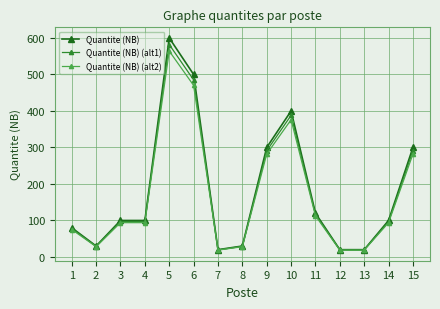

What is the difference between the highest and lowest values at 9?

18.0